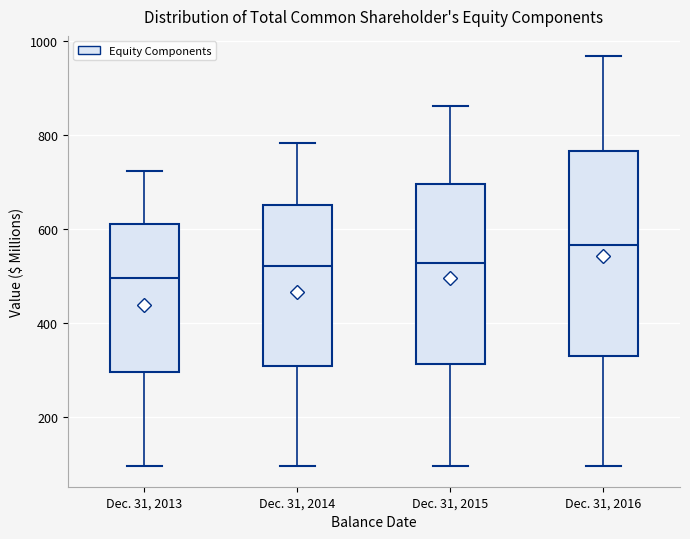

Reading left to right, transcribe this box plot: for each box, give where its median line is, the range the box spans, and where its two whiskers end, as read against the y-axis. The values are not printed on the chart, so give them approximately, as read against the axis.

Dec. 31, 2013: median 500, box 300 to 600, whiskers 100 to 720
Dec. 31, 2014: median 520, box 300 to 660, whiskers 100 to 780
Dec. 31, 2015: median 520, box 320 to 700, whiskers 100 to 860
Dec. 31, 2016: median 560, box 340 to 760, whiskers 100 to 960